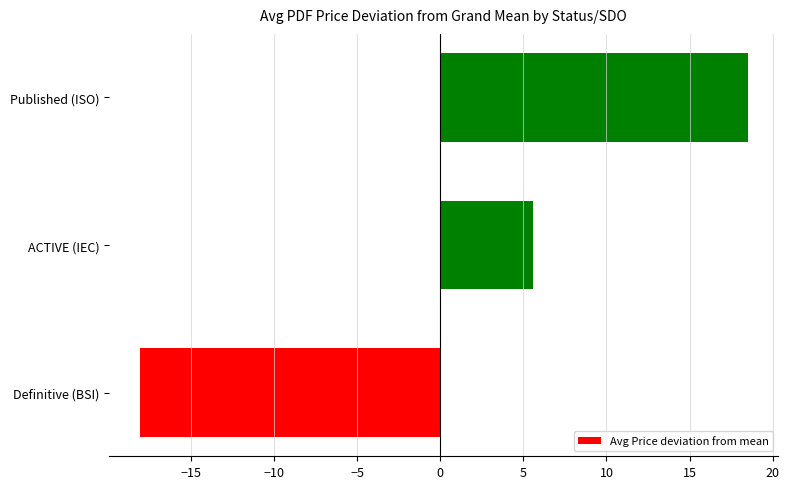

How many values are below zero?

1